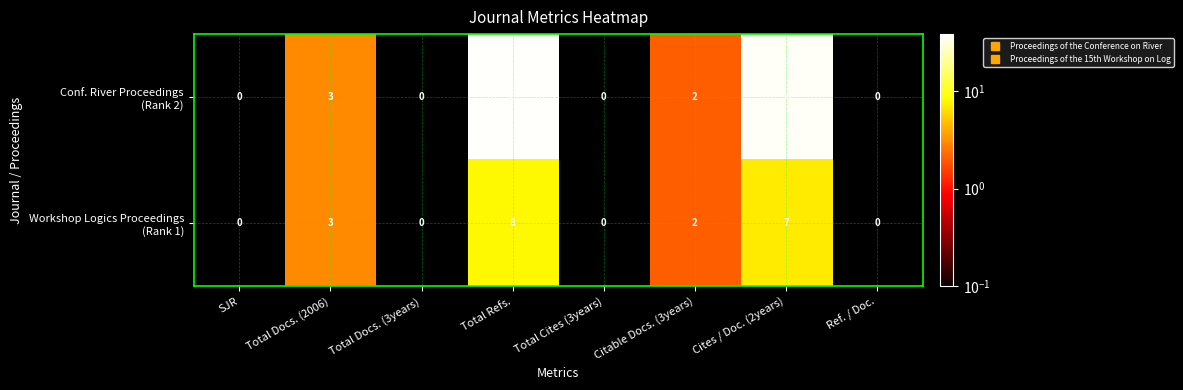

At which category is the sum across all series the highest?

Total Refs.